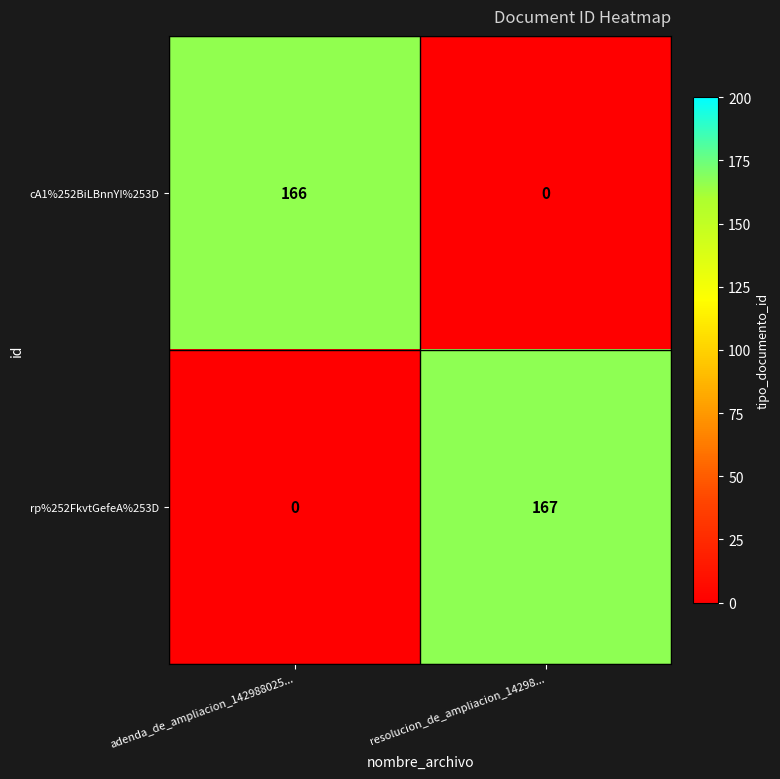

What is the total value across all series at adenda_de_ampliacion_142988025...?

166